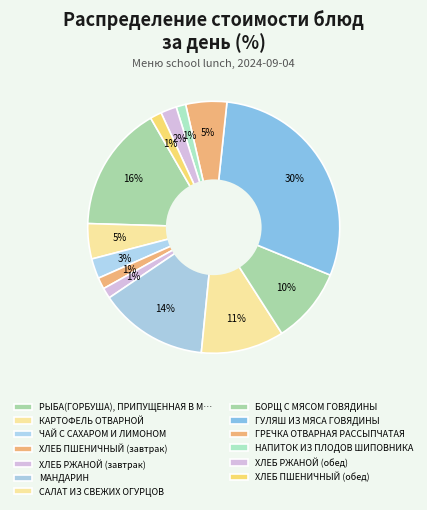

Is САЛАТ ИЗ СВЕЖИХ ОГУРЦОВ the majority of the pie?

No